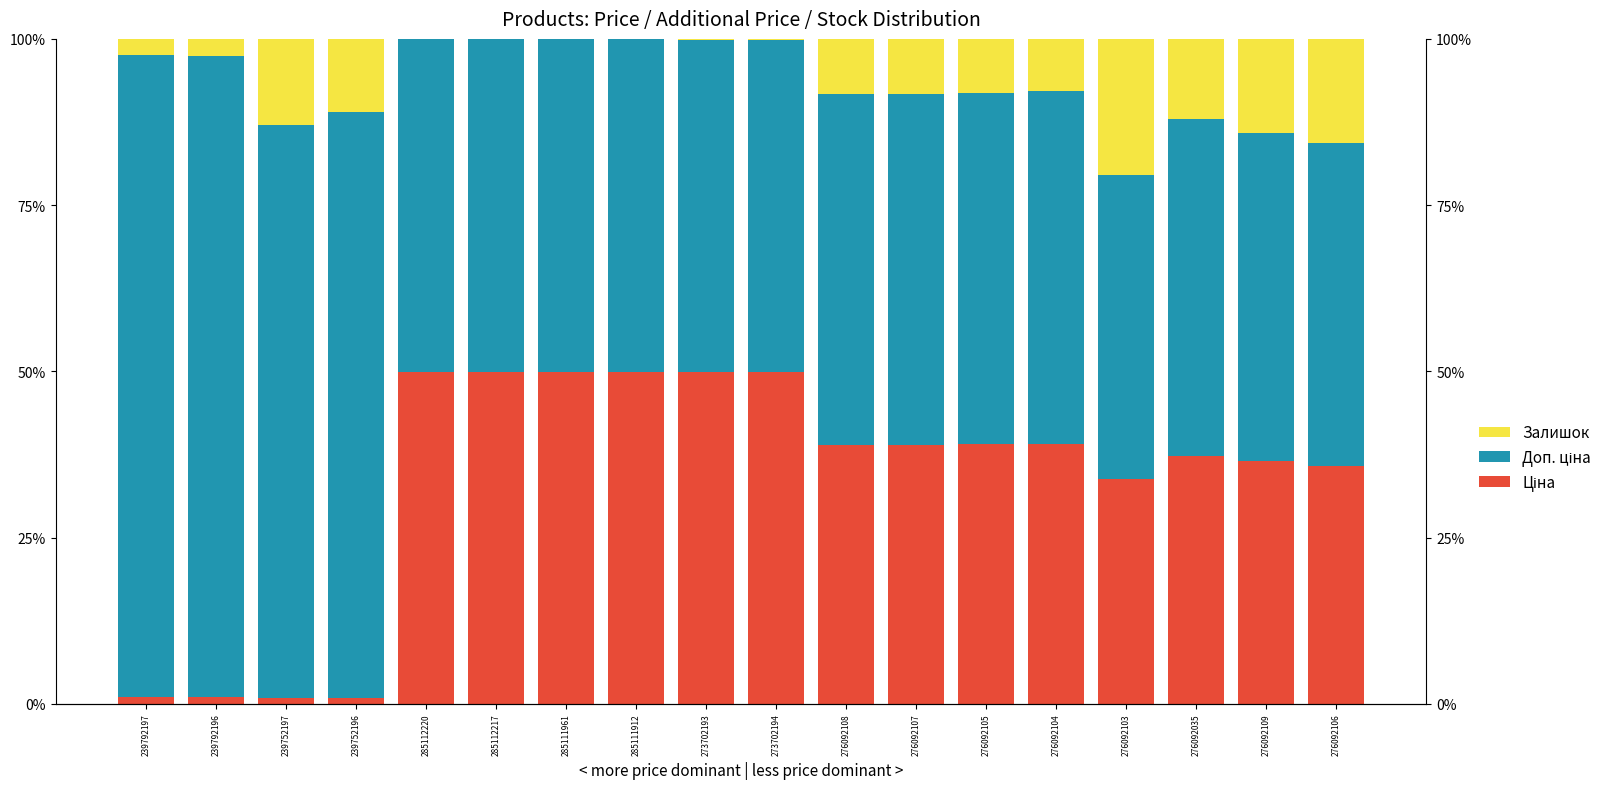

What is the value of the Залишок bar at the 3rd from the left?

13.0